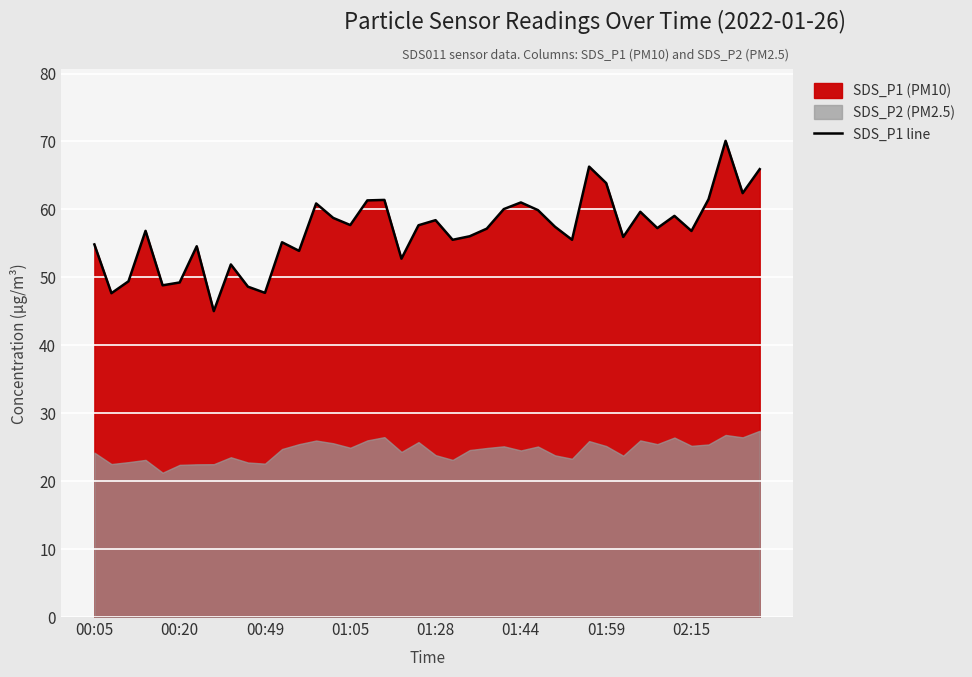

What is the minimum value for SDS_P1 line?

45.0